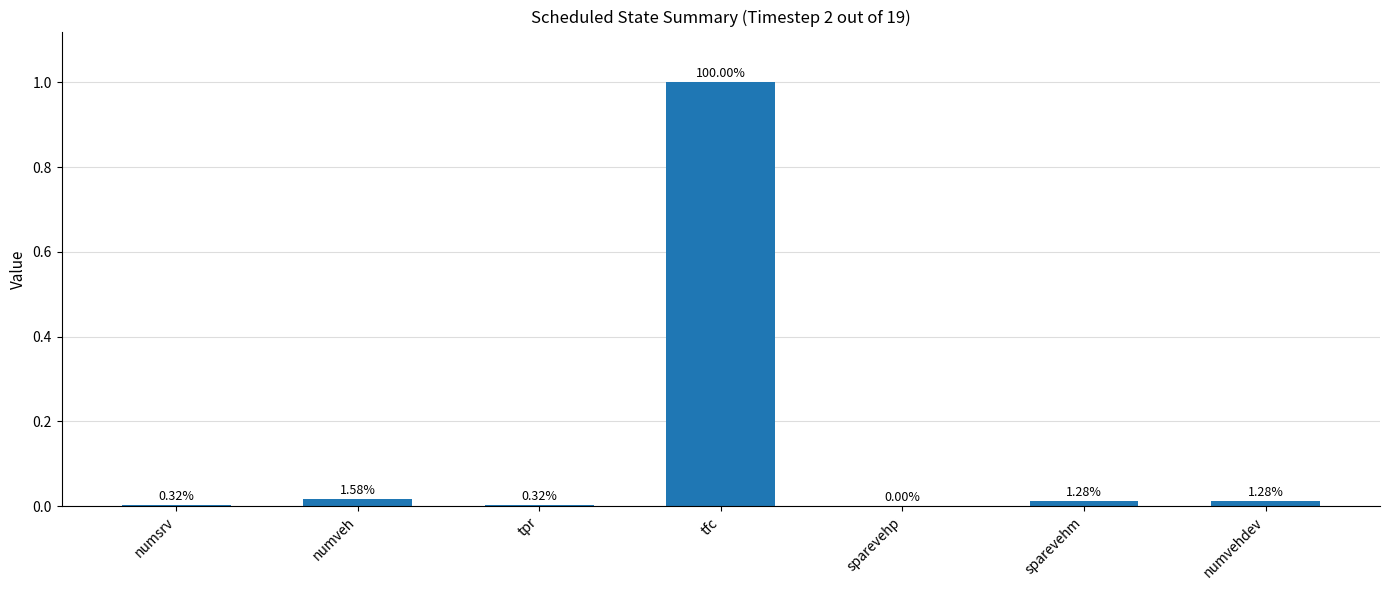

Reading left to right, extract all data points from this chart.

numsrv=21	numveh=103	tpr=21	tfc=6504	sparevehp=0	sparevehm=83	numvehdev=83